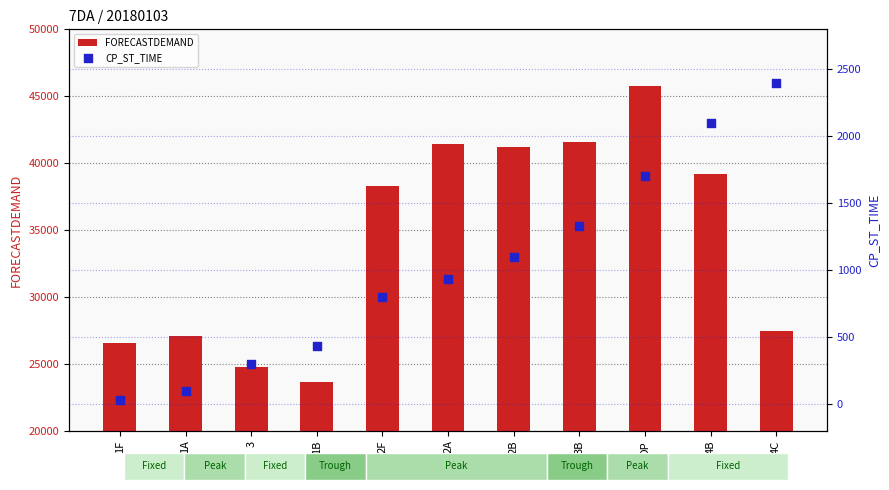

At which category is the sum across all series the highest?

DP